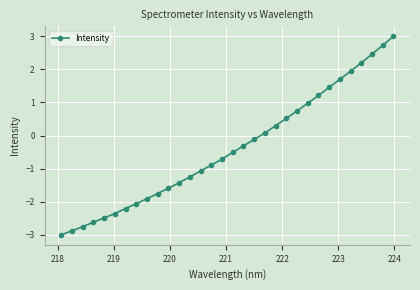

How many values are below 0?

19